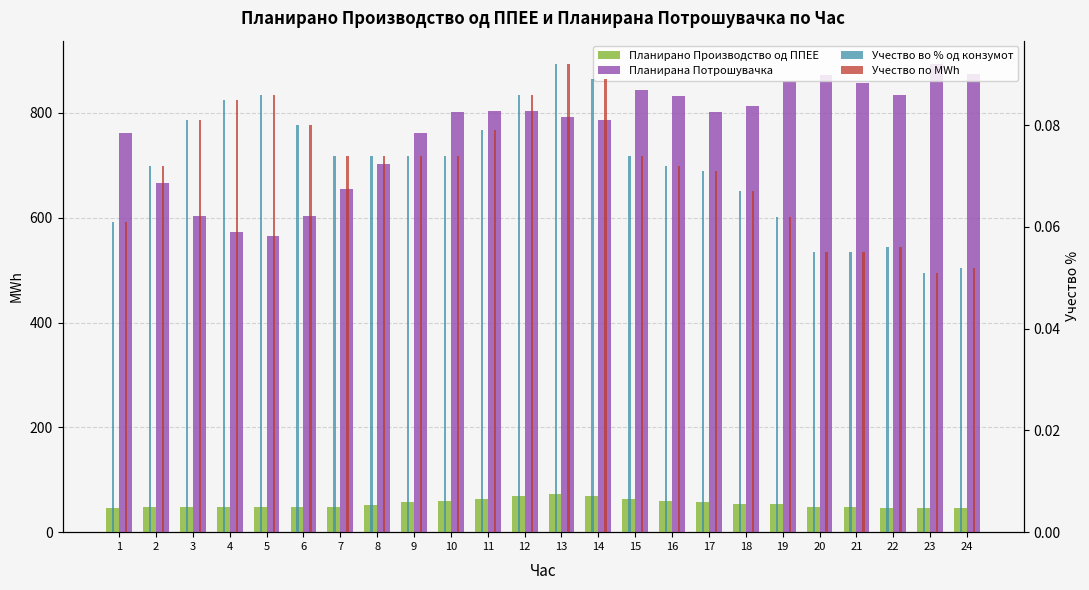

How many categories are shown in the chart?

24